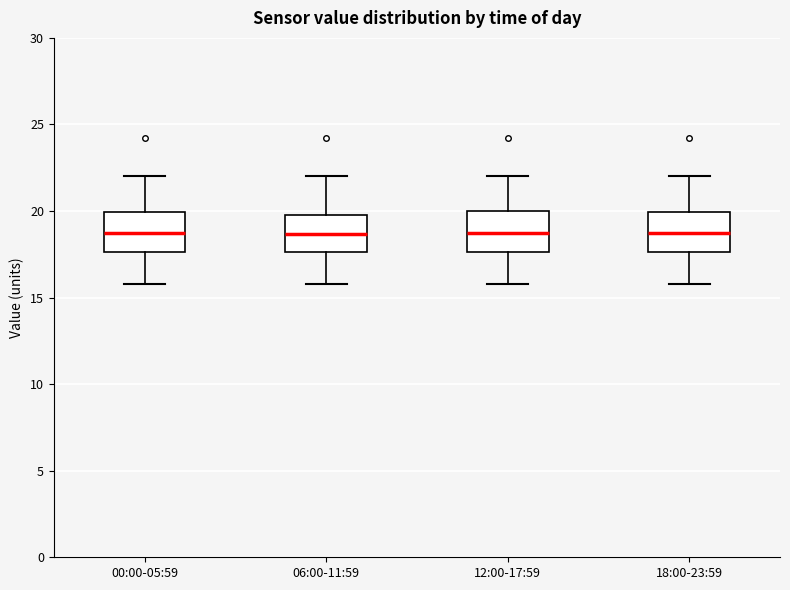

Reading left to right, transcribe this box plot: for each box, give where its median line is, the range the box spans, and where its two whiskers end, as read against the y-axis. The values are not printed on the chart, so give them approximately, as read against the axis.

00:00-05:59: median 19.0, box 17.5 to 20.0, whiskers 16.0 to 22.0
06:00-11:59: median 18.5, box 17.5 to 20.0, whiskers 16.0 to 22.0
12:00-17:59: median 19.0, box 17.5 to 20.0, whiskers 16.0 to 22.0
18:00-23:59: median 19.0, box 17.5 to 20.0, whiskers 16.0 to 22.0